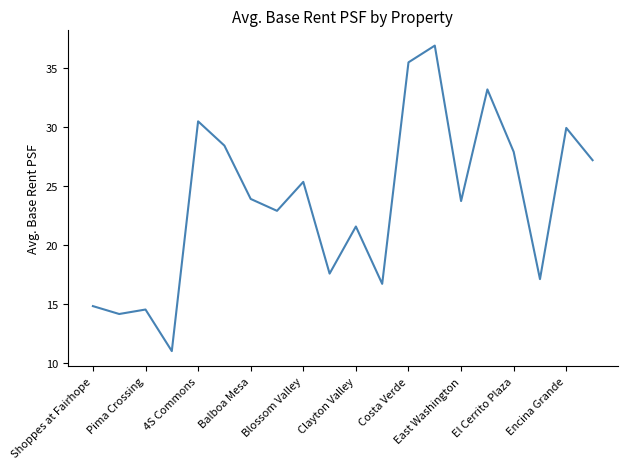

What is the smallest value displayed?

11.0